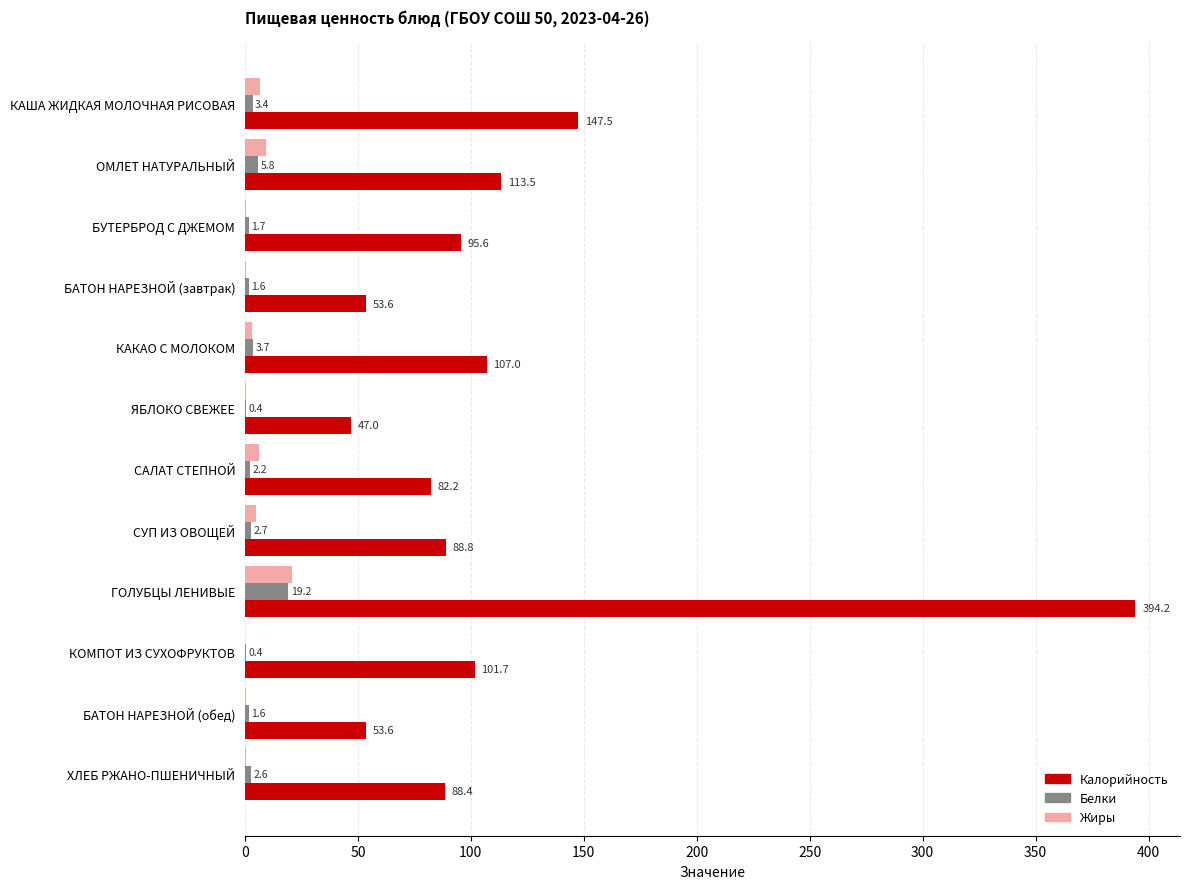

True or false: Калорийность has a value of 107.0 at КАКАО С МОЛОКОМ.

True